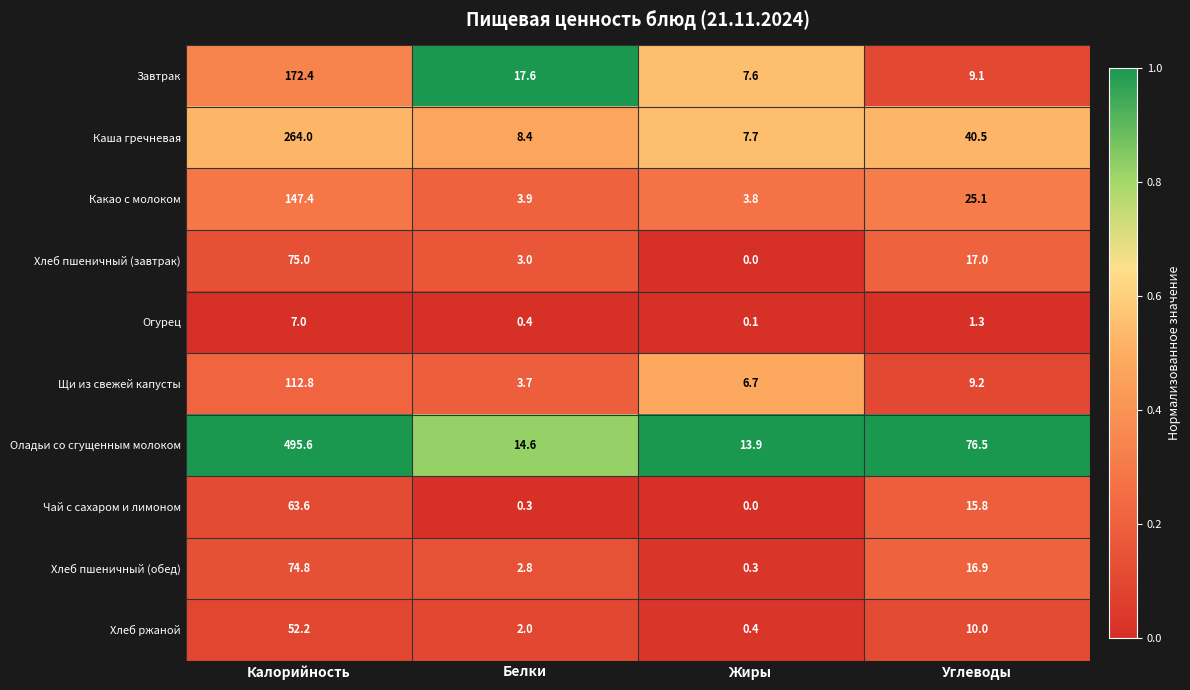

Which series has the largest total across all categories?

Оладьи со сгущенным молоком